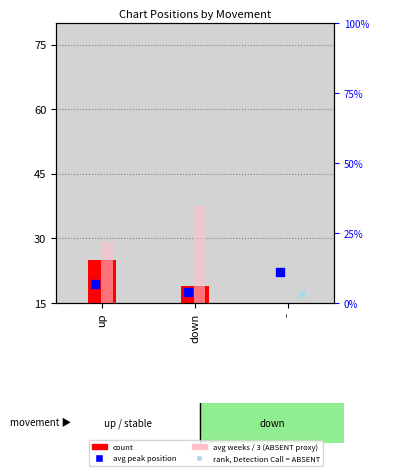

What is the average value of the value, Detection Call = ABSENT series?

26.9